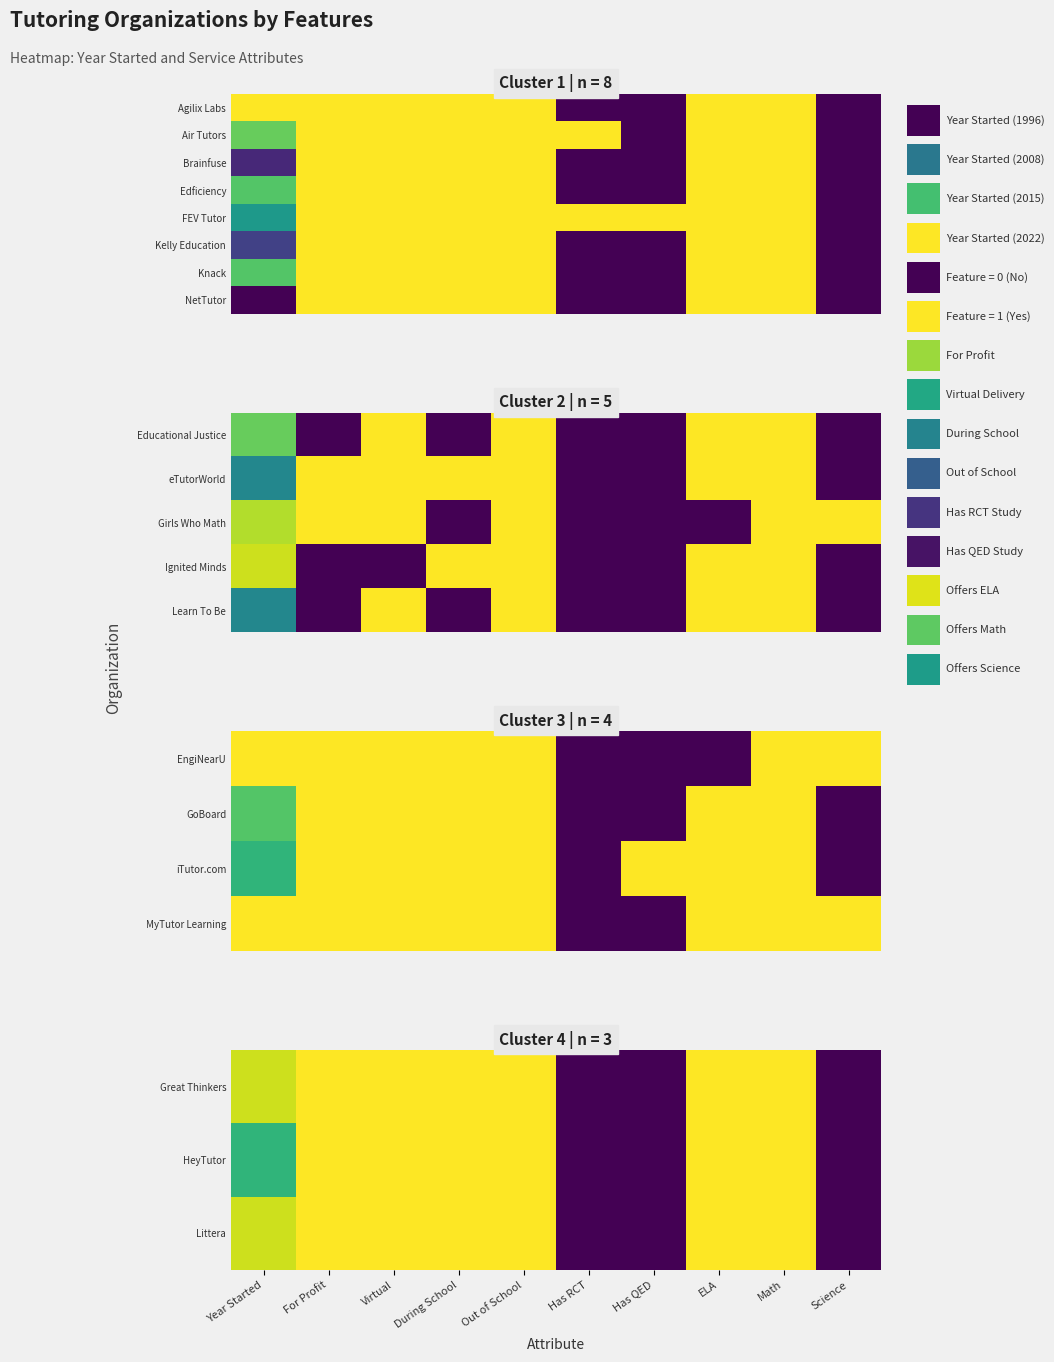

Rank the series by their maximum value, from highest to lowest.

Great Thinkers, HeyTutor, Littera, MyTutor Learning, Learn To Be, Kelly Education, Knack, NetTutor